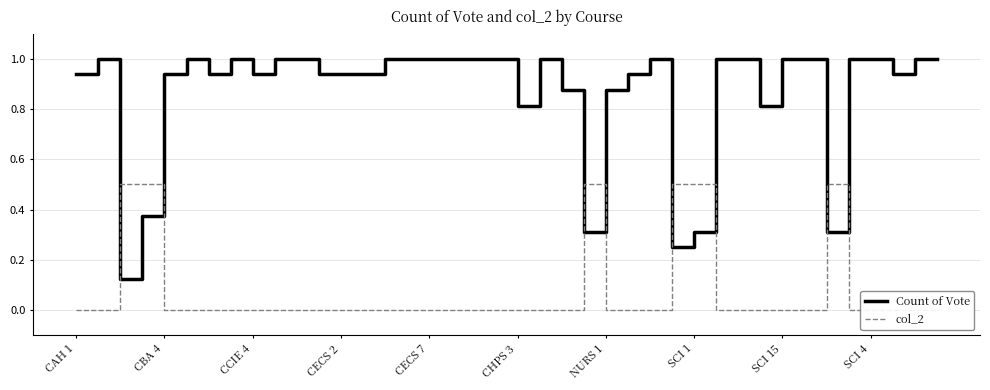

Rank the series by their maximum value, from lowest to highest.

col_2, Count of Vote